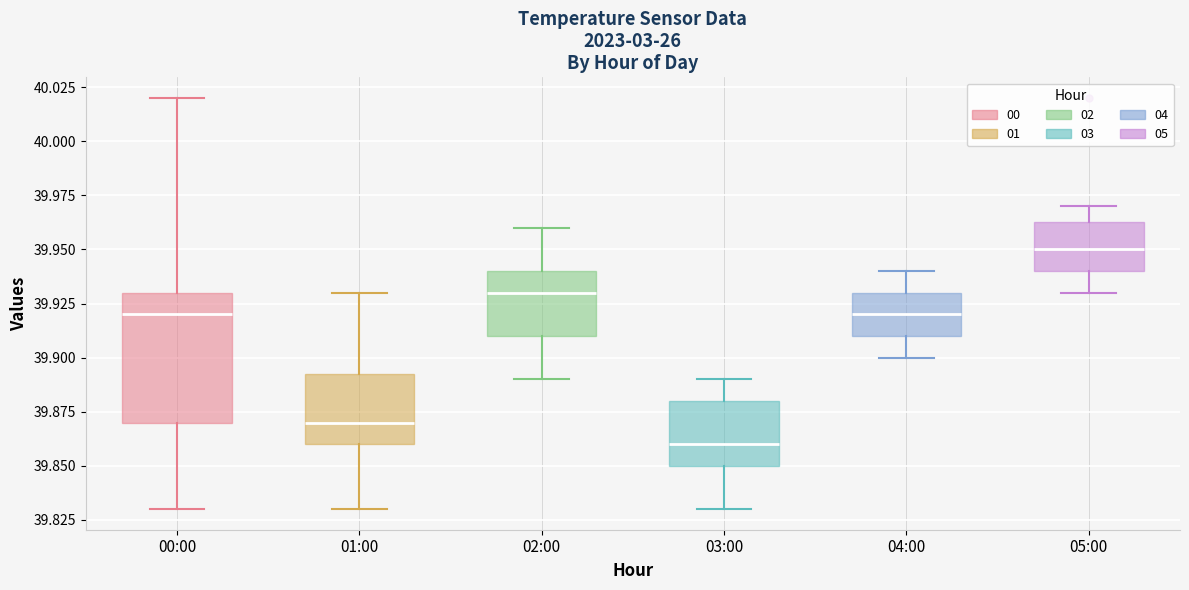

Reading left to right, read every box against the y-axis: the position of its median line, the range the box covers, and the ends of its whiskers. The values are not printed on the chart, so give them approximately, as read against the axis.

00:00: median 39.920, box 39.870 to 39.930, whiskers 39.830 to 40.020
01:00: median 39.870, box 39.860 to 39.895, whiskers 39.830 to 39.930
02:00: median 39.930, box 39.910 to 39.940, whiskers 39.890 to 39.960
03:00: median 39.860, box 39.850 to 39.880, whiskers 39.830 to 39.890
04:00: median 39.920, box 39.910 to 39.930, whiskers 39.900 to 39.940
05:00: median 39.950, box 39.940 to 39.965, whiskers 39.930 to 39.970